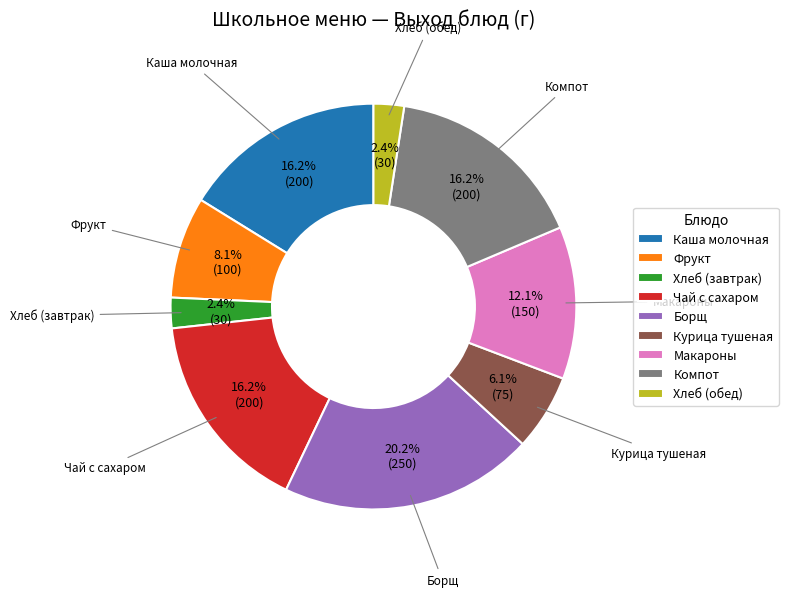

How many slices are in this pie chart?

9